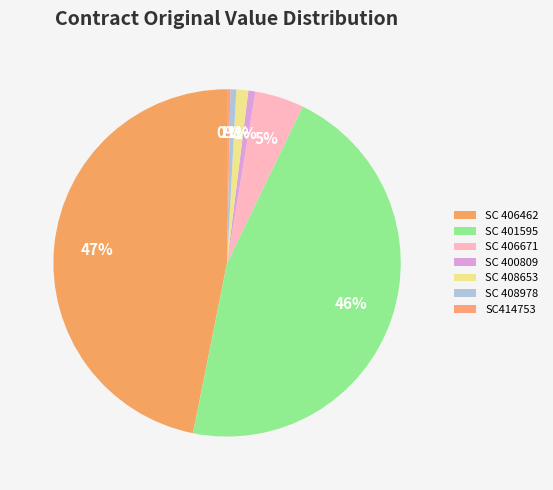

Does any single category account for the majority?

No